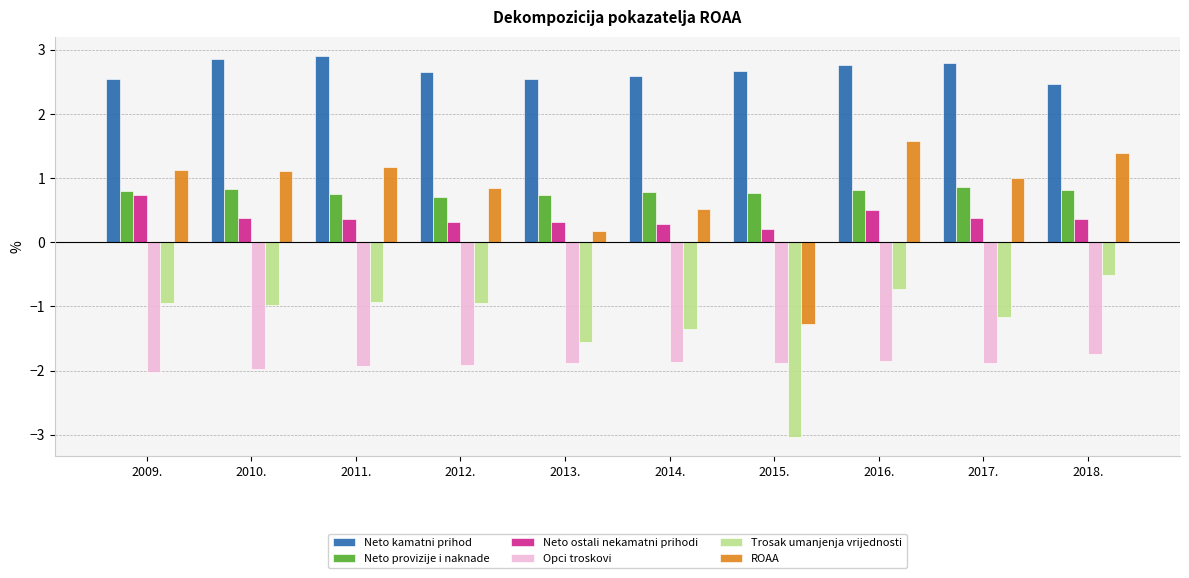

The Trosak umanjenja vrijednosti series shows -0.9 at 2009.. True or false?

True